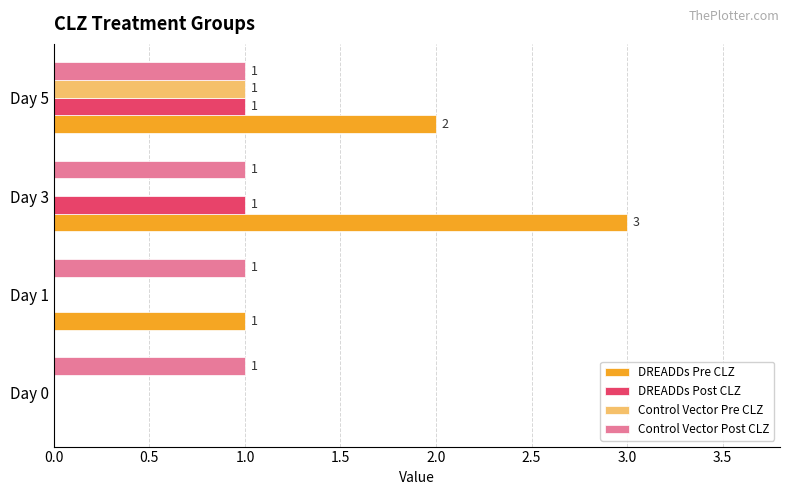

The Control Vector Pre CLZ series shows -1 at Day 0. True or false?

False